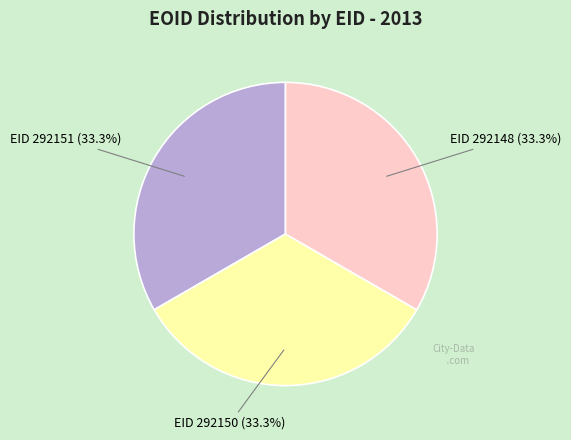

Is there a majority slice in this chart?

No